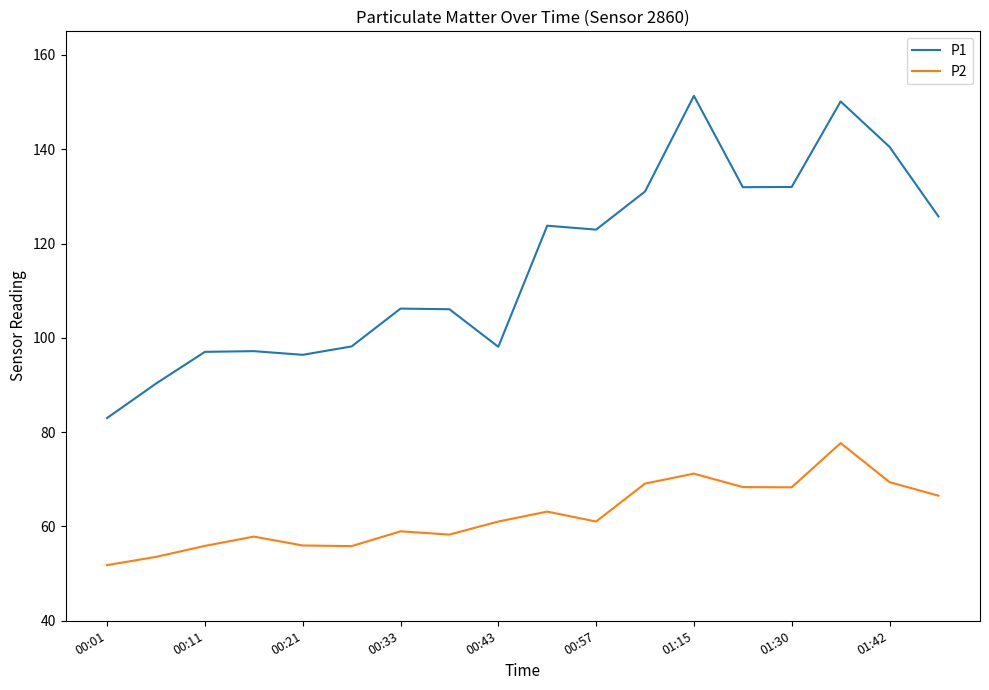

What is the difference between the maximum and minimum values in the P2 series?

25.9